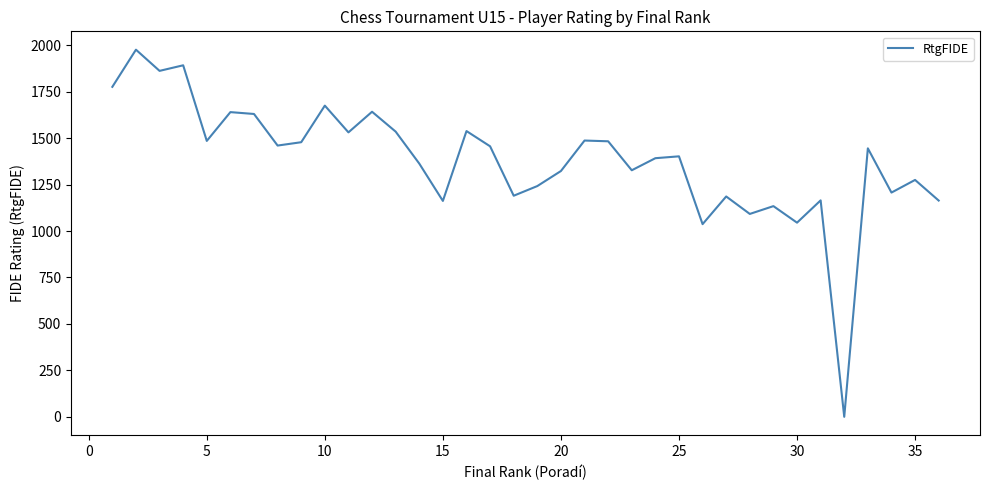

What is the maximum value shown in the chart?

1976